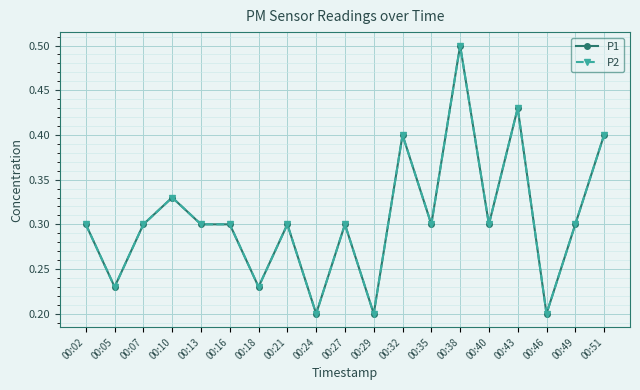

What is the sum of the P2 values at 00:27 and 00:13?

0.6